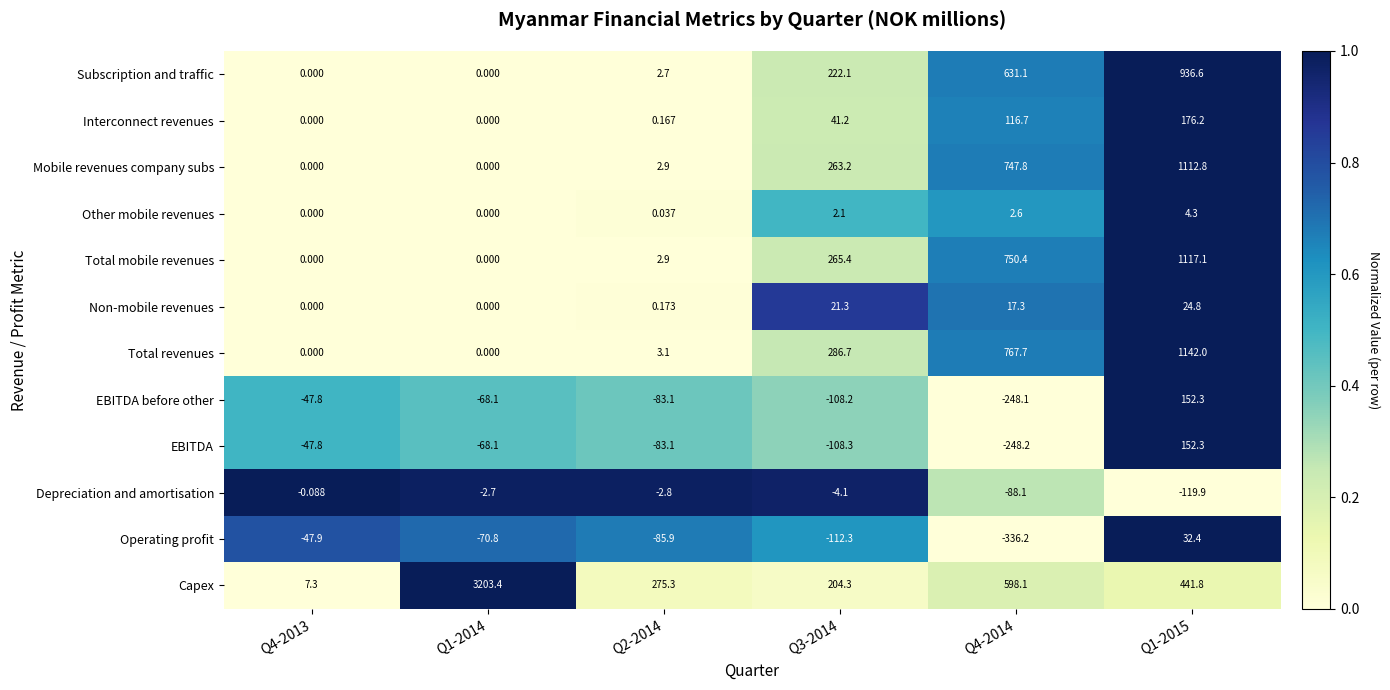

At Q4-2014, list the series in order from smallest to largest.

Operating profit, EBITDA, EBITDA before other, Depreciation and amortisation, Other mobile revenues, Non-mobile revenues, Interconnect revenues, Capex, Subscription and traffic, Mobile revenues company subs, Total mobile revenues, Total revenues